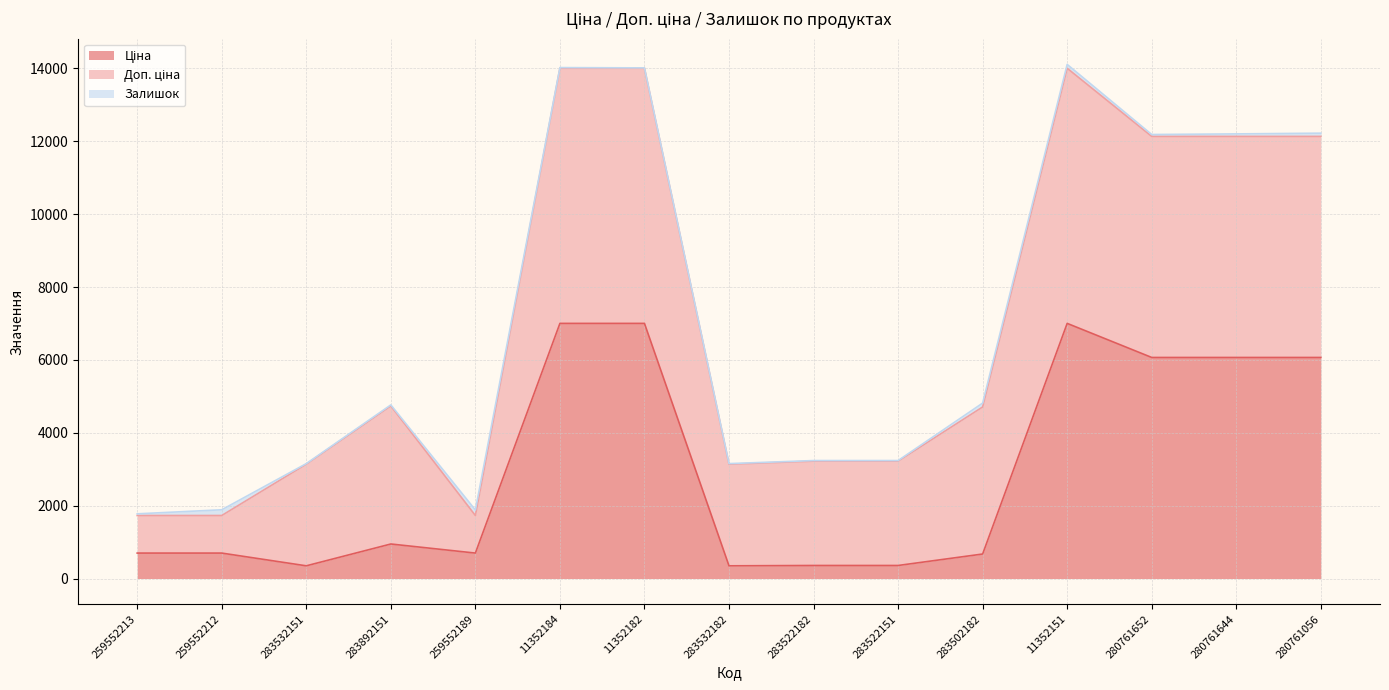

At how many categories does at least one series exceed 4250?

6